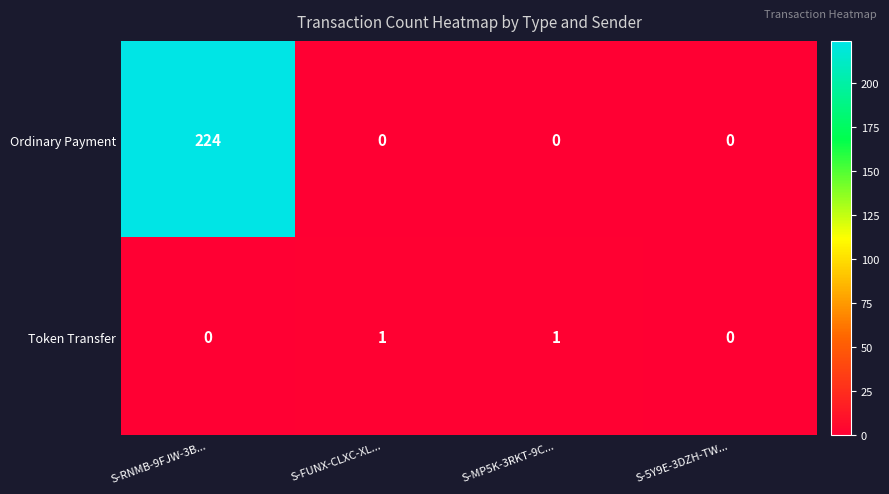

Is it true that Ordinary Payment equals 0 at S-FUNX-CLXC-XL...?

True